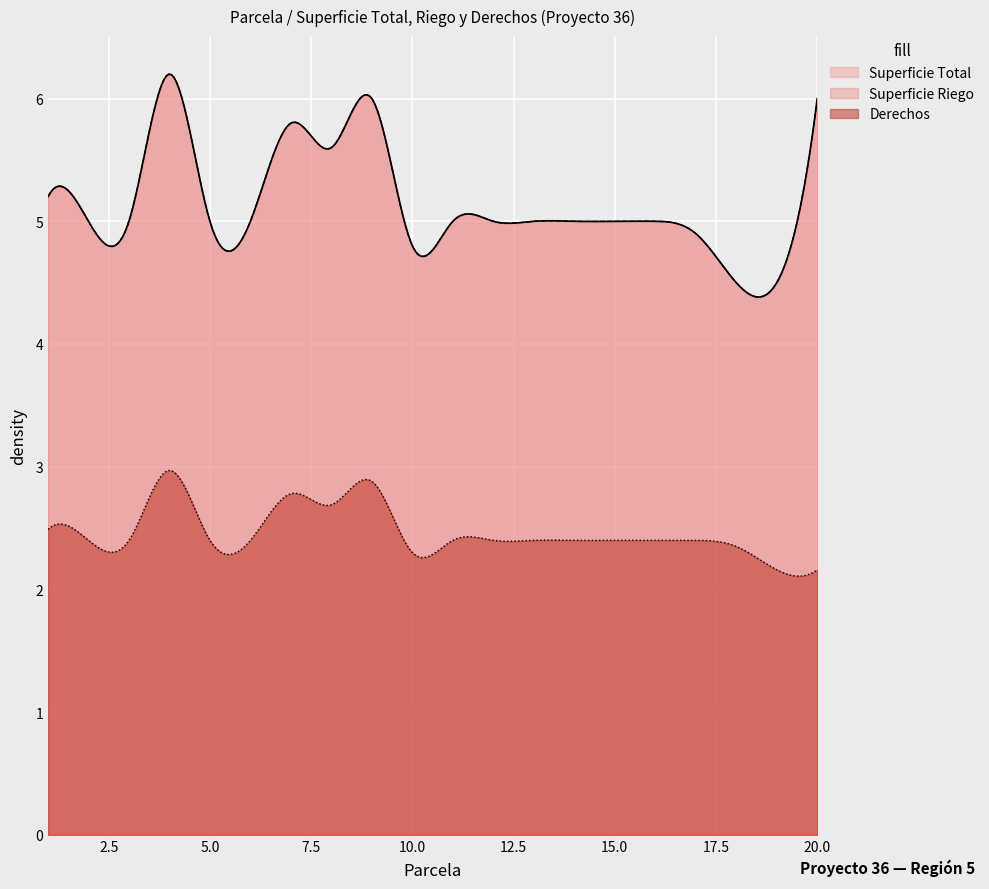

Is it true that Superficie Total equals 6.2 at 19?

False